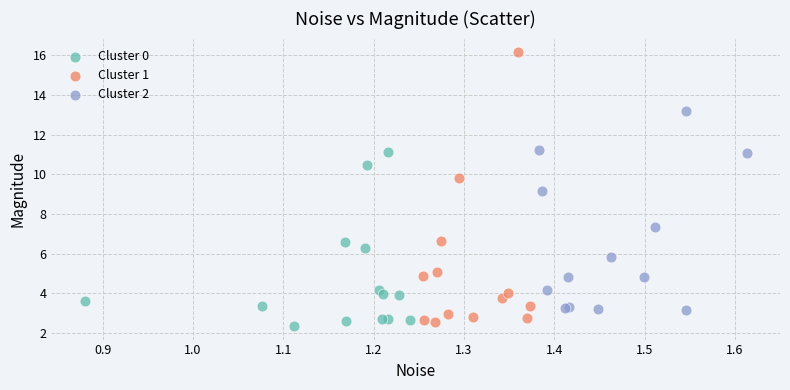

Which series contains the highest Y value?

Cluster 1